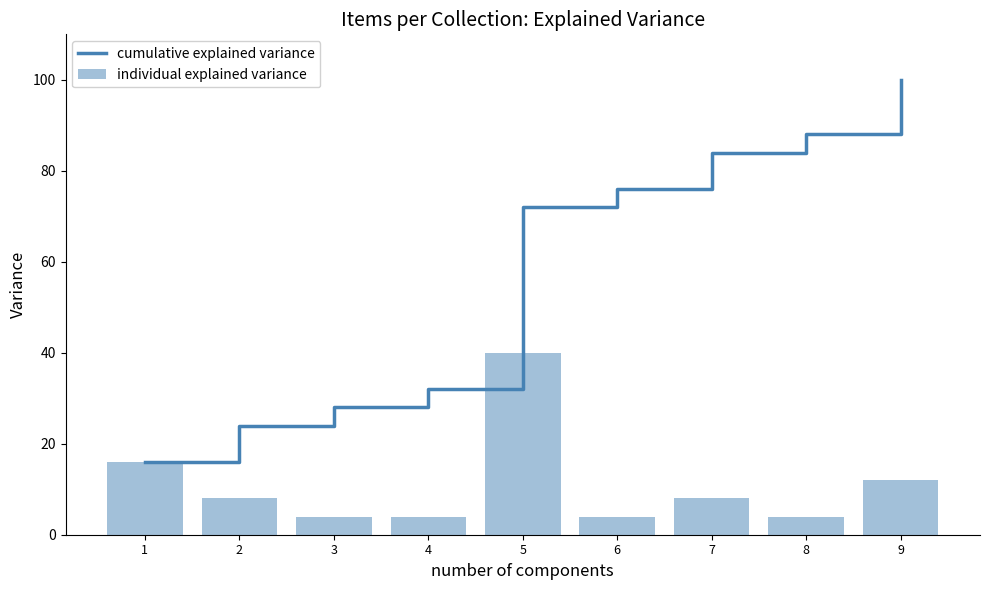

What is the sum of all individual explained variance values?

100